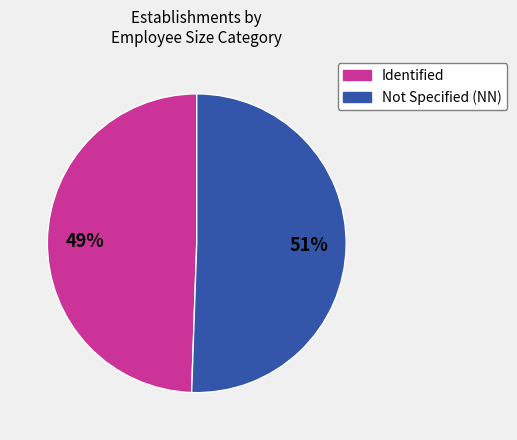

To the nearest percent, what is the average slice percentage?

50%